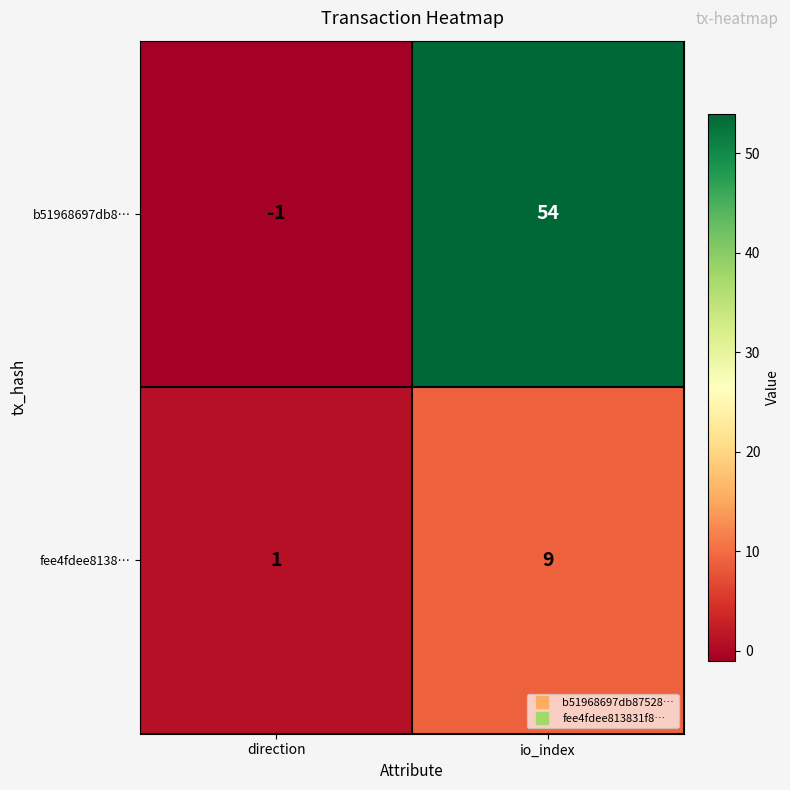

Reading right to left, what are all the values shown in this chart?

b51968697db8…: 54	-1
fee4fdee8138…: 9	1